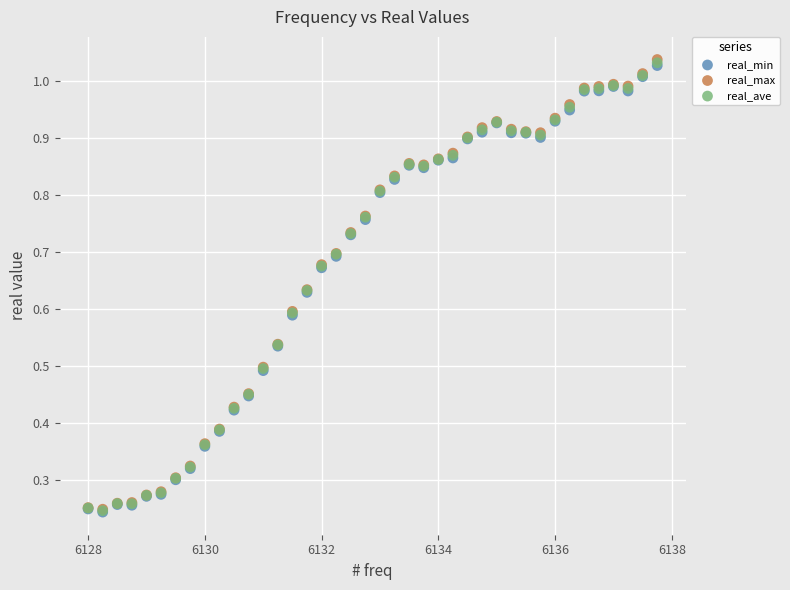

What are all the series names shown in the legend?

real_min, real_max, real_ave